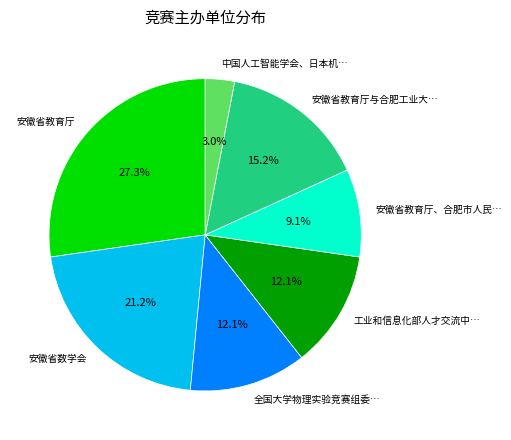

Which has a higher value, 安徽省数学会 or 安徽省教育厅?

安徽省教育厅